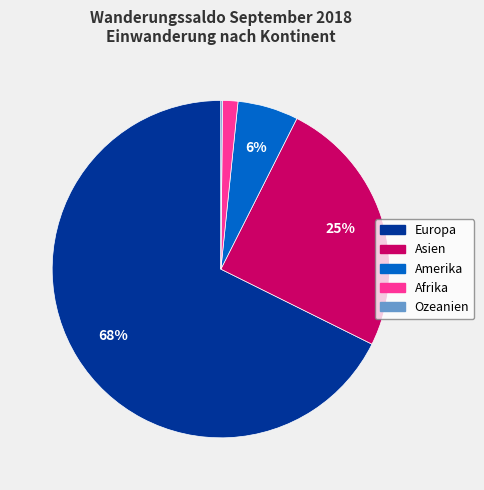

Which category accounts for the majority?

Europa